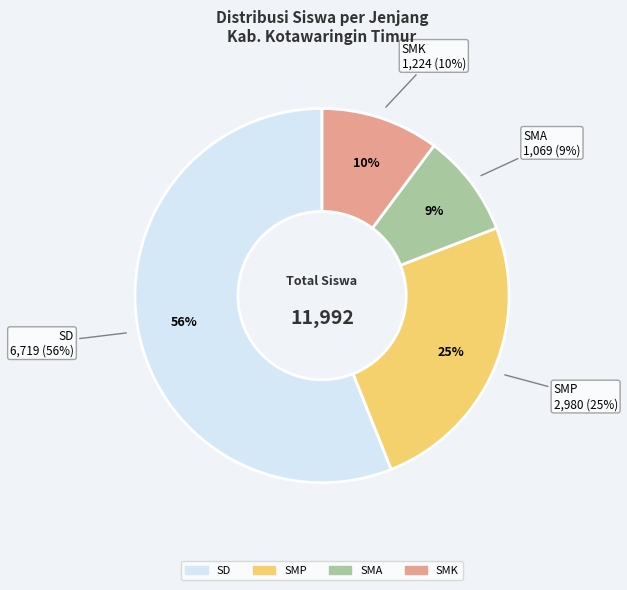

Rank the categories by value from lowest to highest.

SMA, SMK, SMP, SD